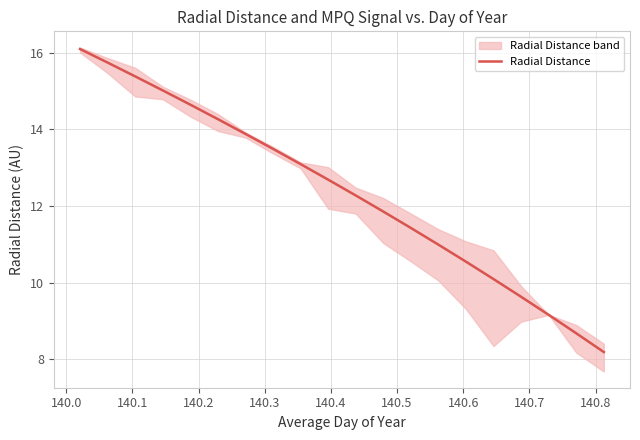

What is the highest value of the Radial Distance series?

16.1